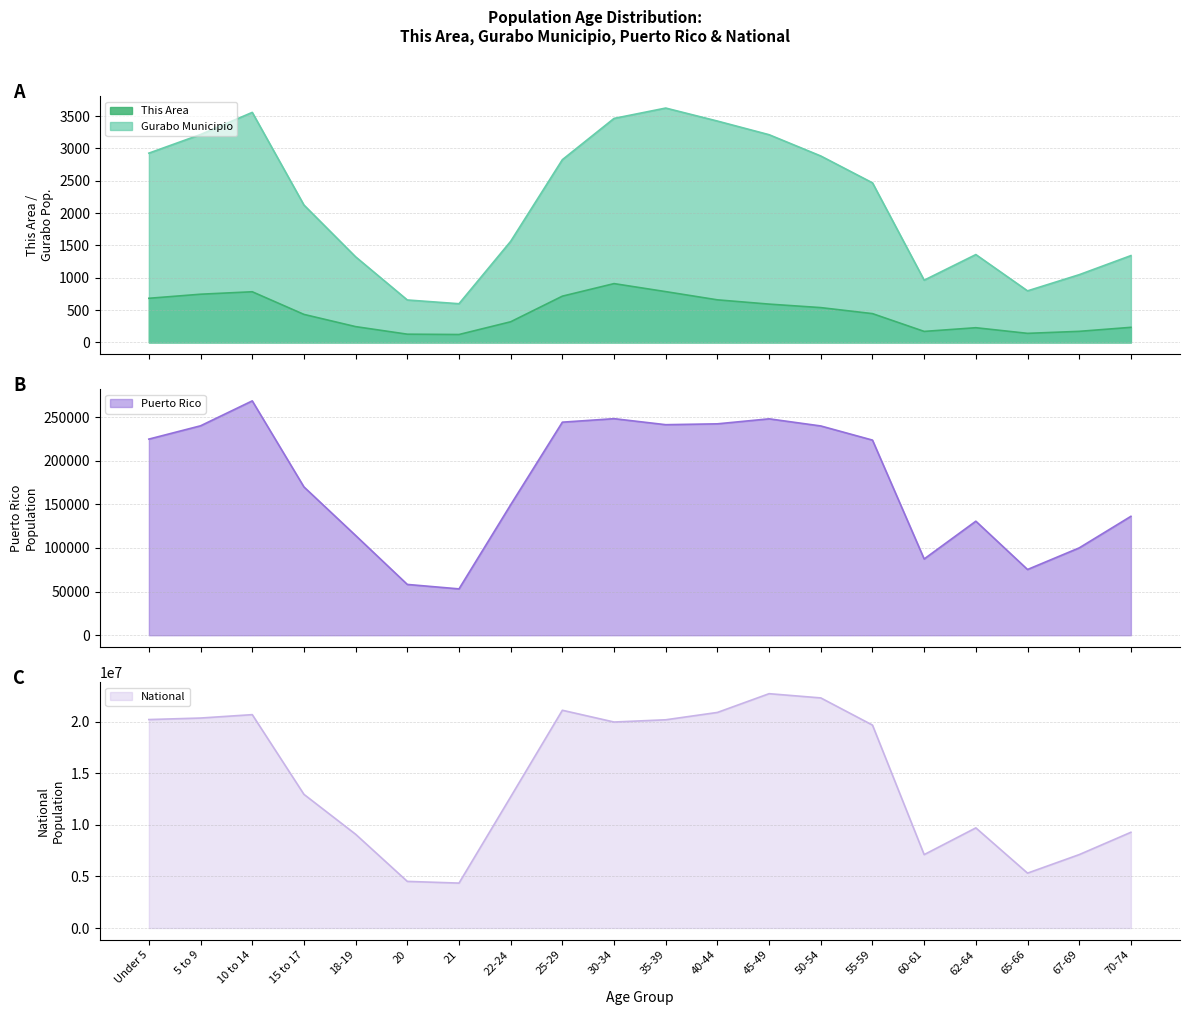

How many values in the Gurabo Municipio series are below 2467?

10